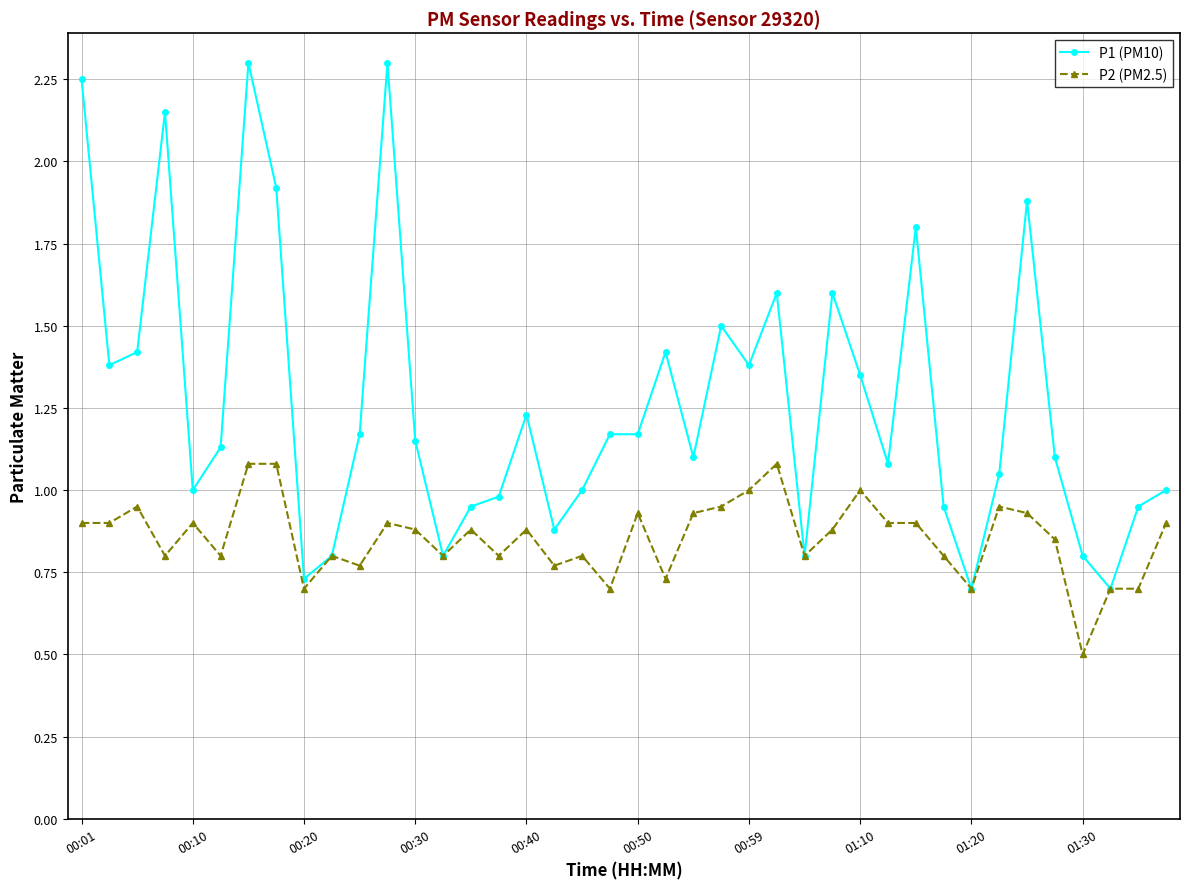

True or false: P2 (PM2.5) has more than 2 interior local peaks.

True